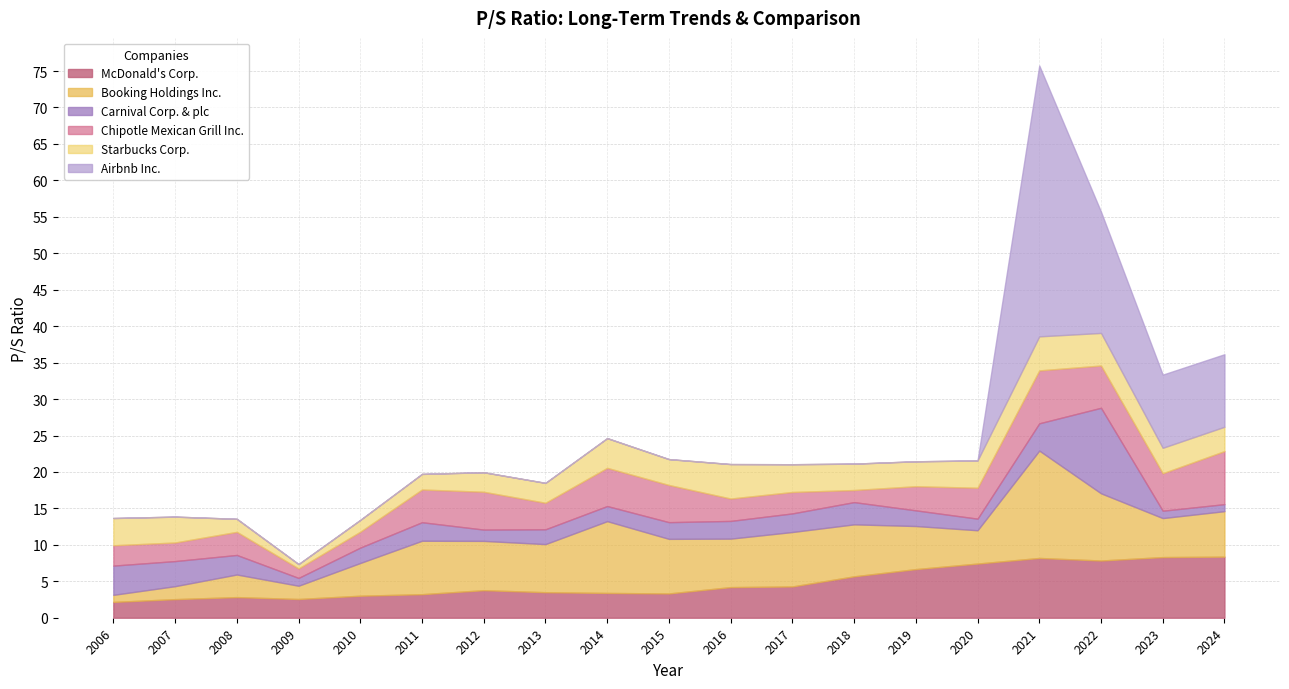

Where is Chipotle Mexican Grill Inc. nearest to the value 4?

2020